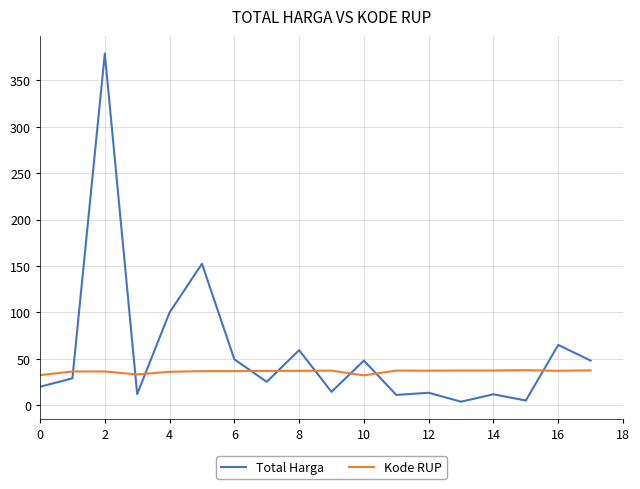

Which series has the largest total across all categories?

Total Harga